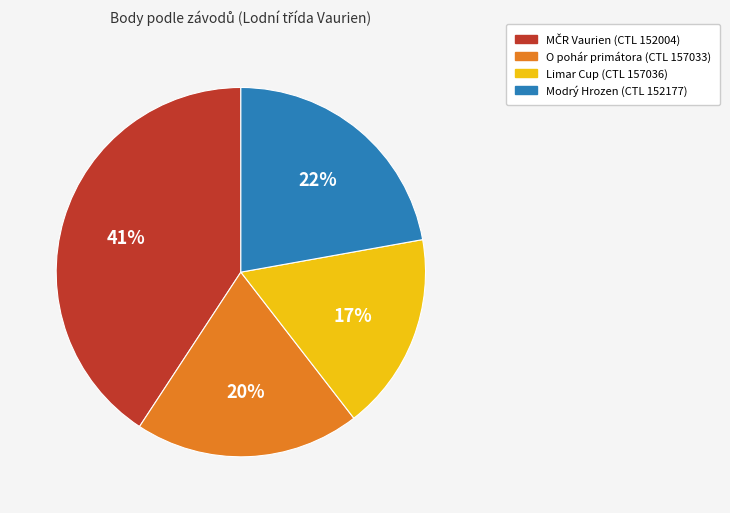

Is there any slice that represents more than half of the pie?

No